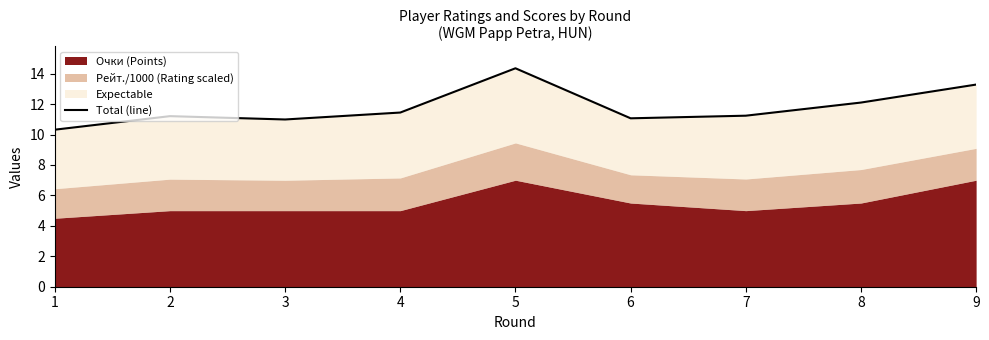

What is the difference between the maximum and second lowest values?

3.4